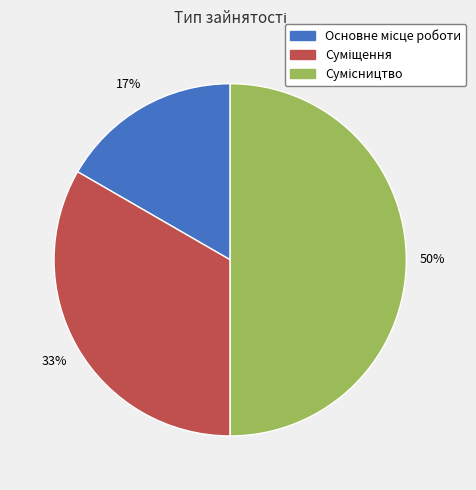

To the nearest percent, what is the difference between the largest and smallest slice percentages?

33%